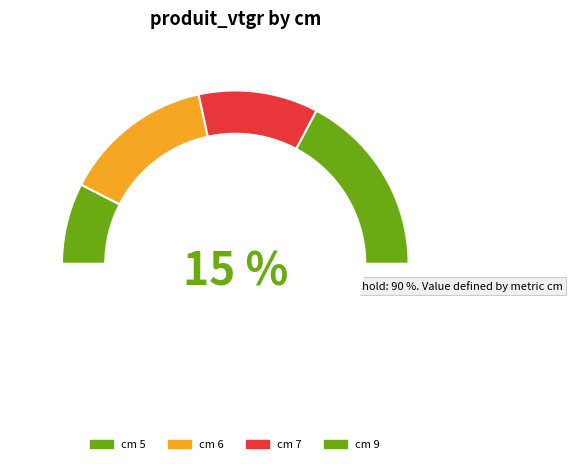

Approximately how many times larger is the value at cm_9 compared to cm_5?

2.3